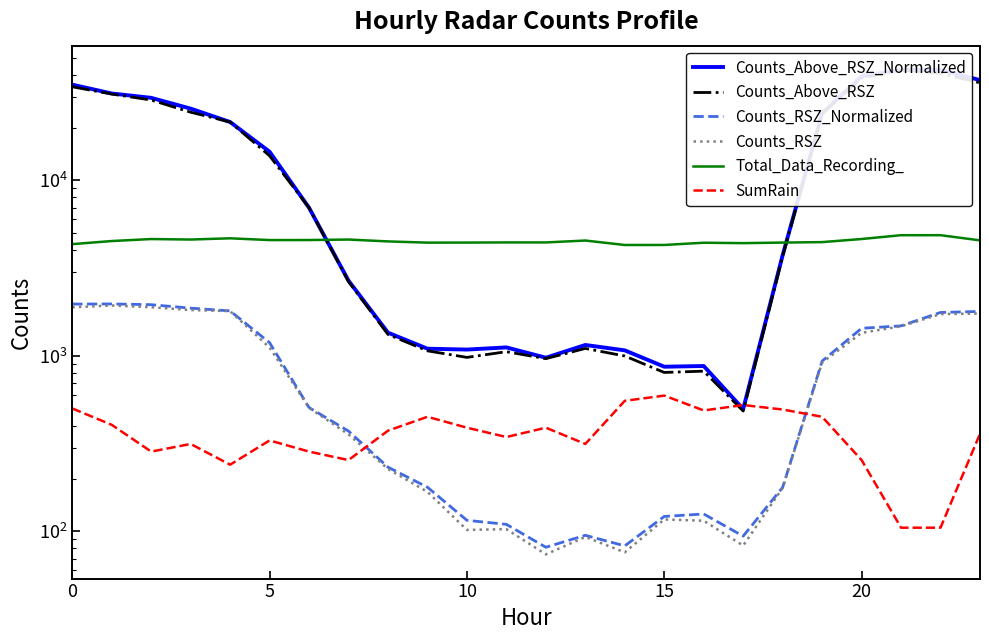

How many interior local valleys does the Counts_RSZ_Normalized series have?

3